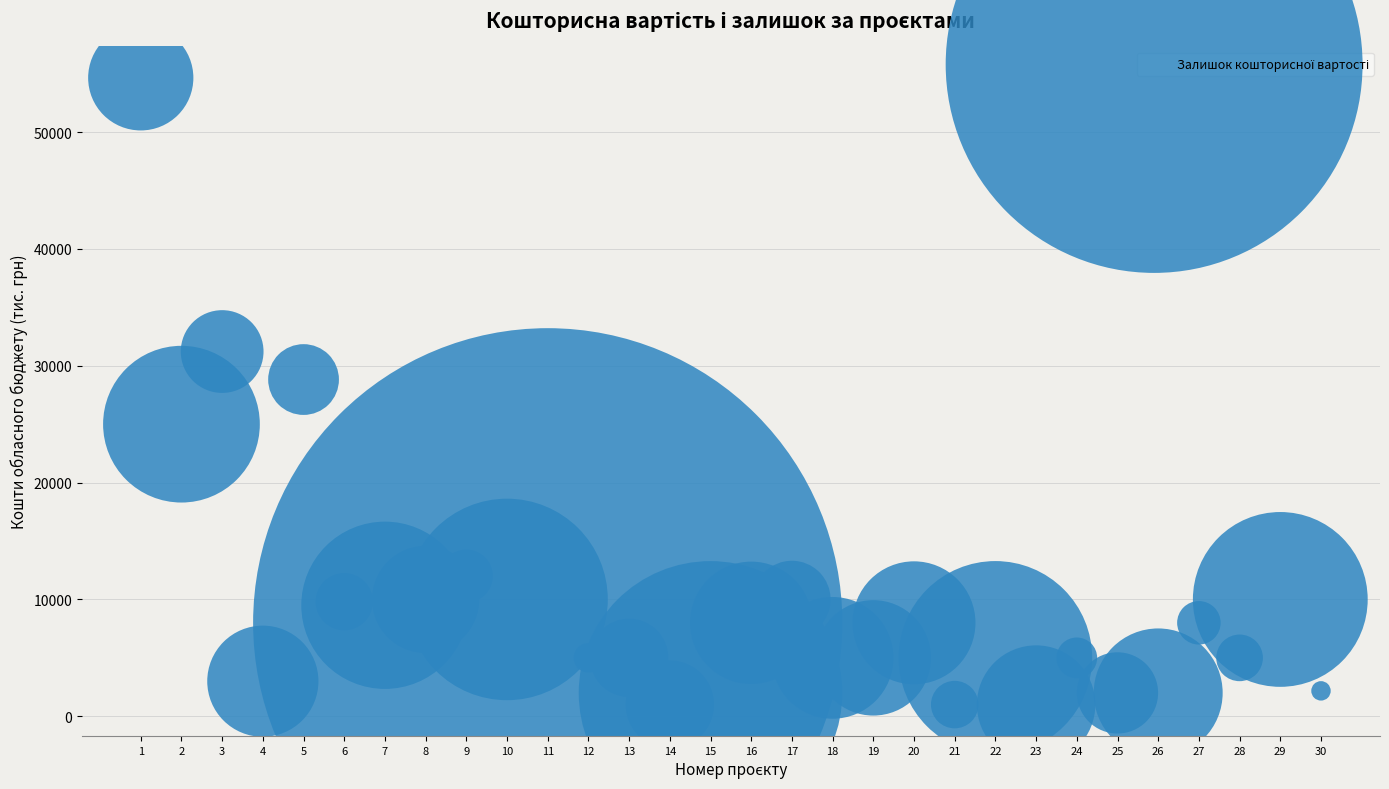

What Y value in the scatter plot is closest to 27821?

28820.4